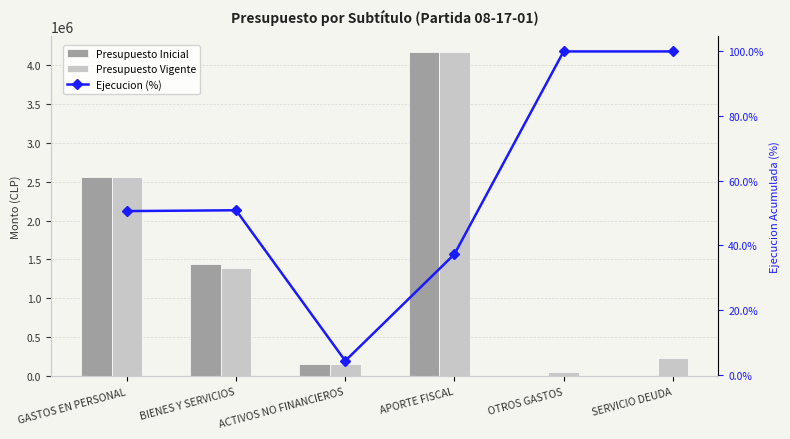

What is the highest value of the Presupuesto Inicial series?

4161836.0